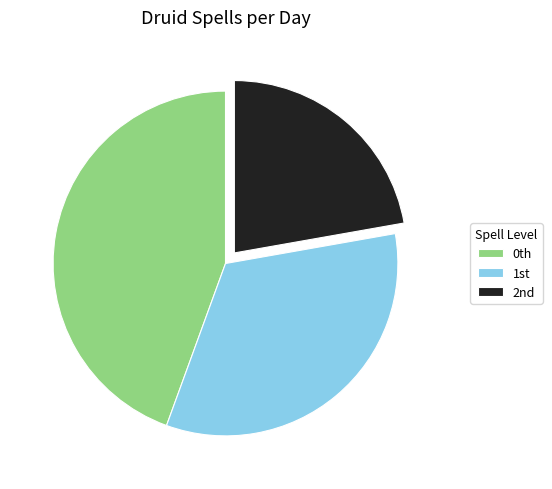

Rank the categories by value from lowest to highest.

2nd, 1st, 0th